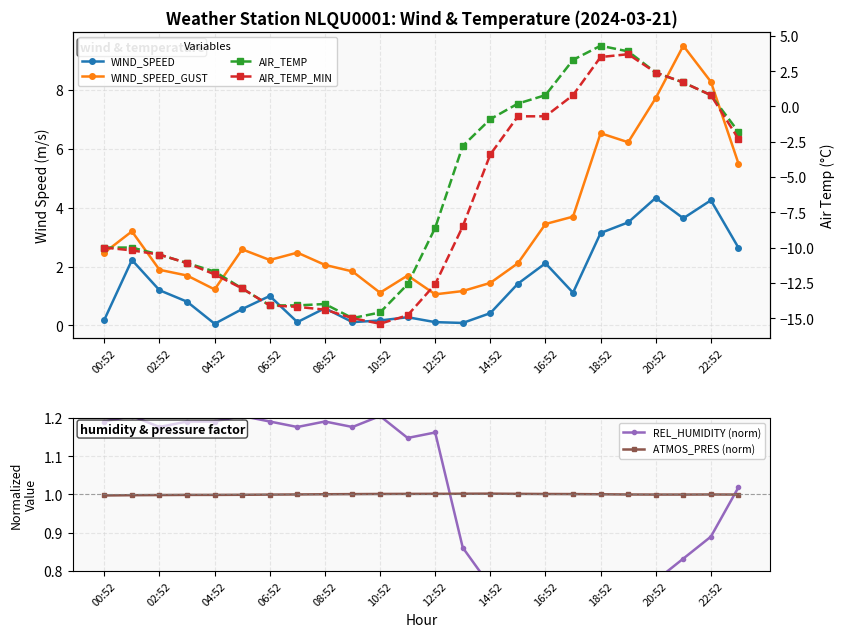

What is the lowest value of the ATMOS_PRES (norm) series?

1.0